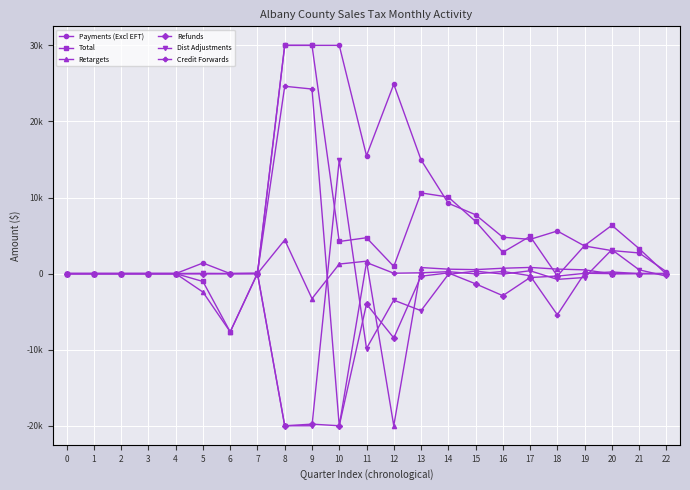

What is the difference between the second highest and second lowest values in the Payments (Excl EFT) series?

30000.0